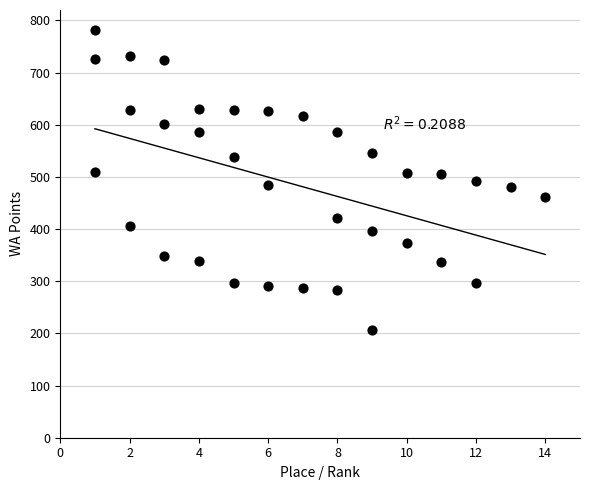

What is the range of Y values (max minus min)?

574